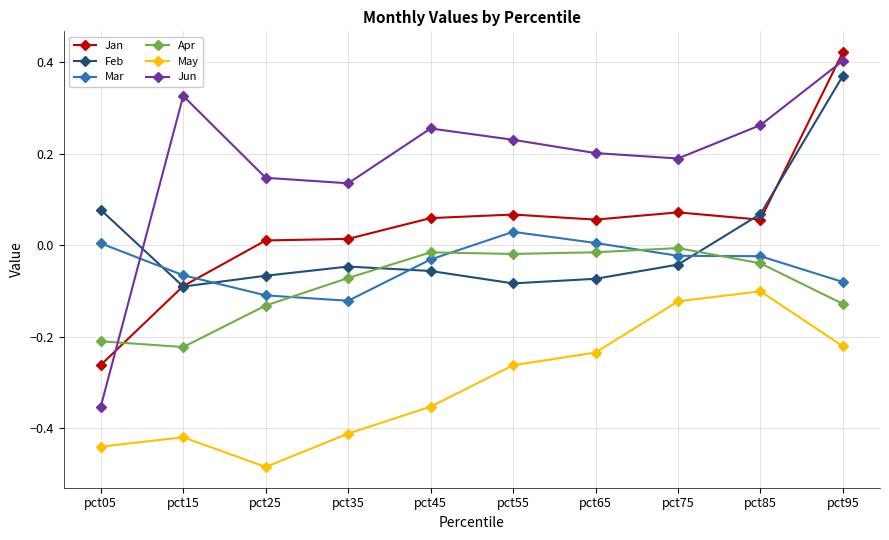

Does the chart display data point markers on the line(s)?

Yes